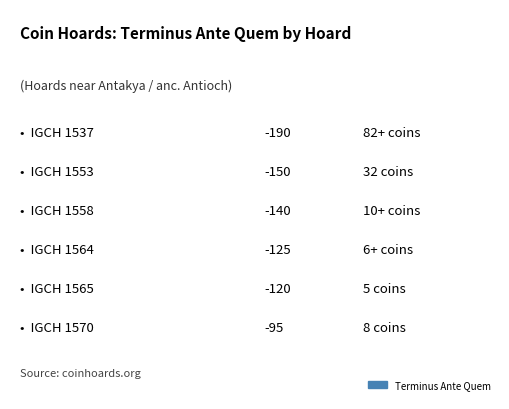

How many series are shown in this chart?

1